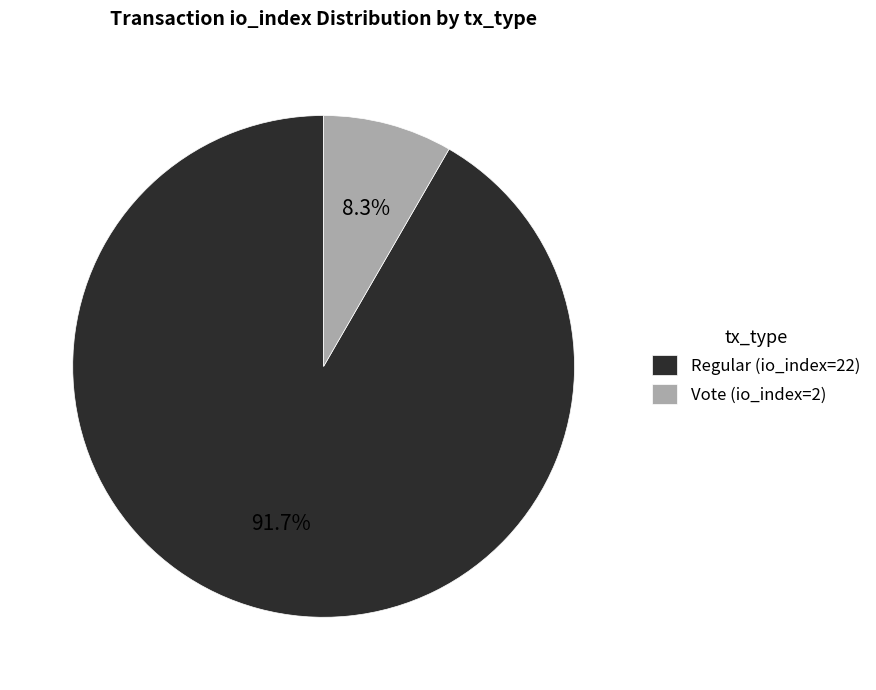

Which has a higher value, Vote (io_index=2) or Regular (io_index=22)?

Regular (io_index=22)